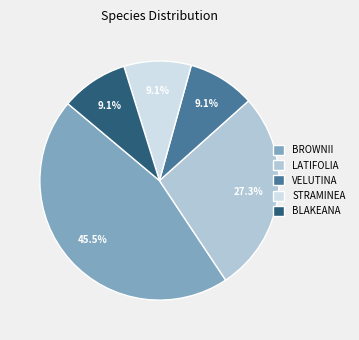

Is there any slice that represents more than half of the pie?

No